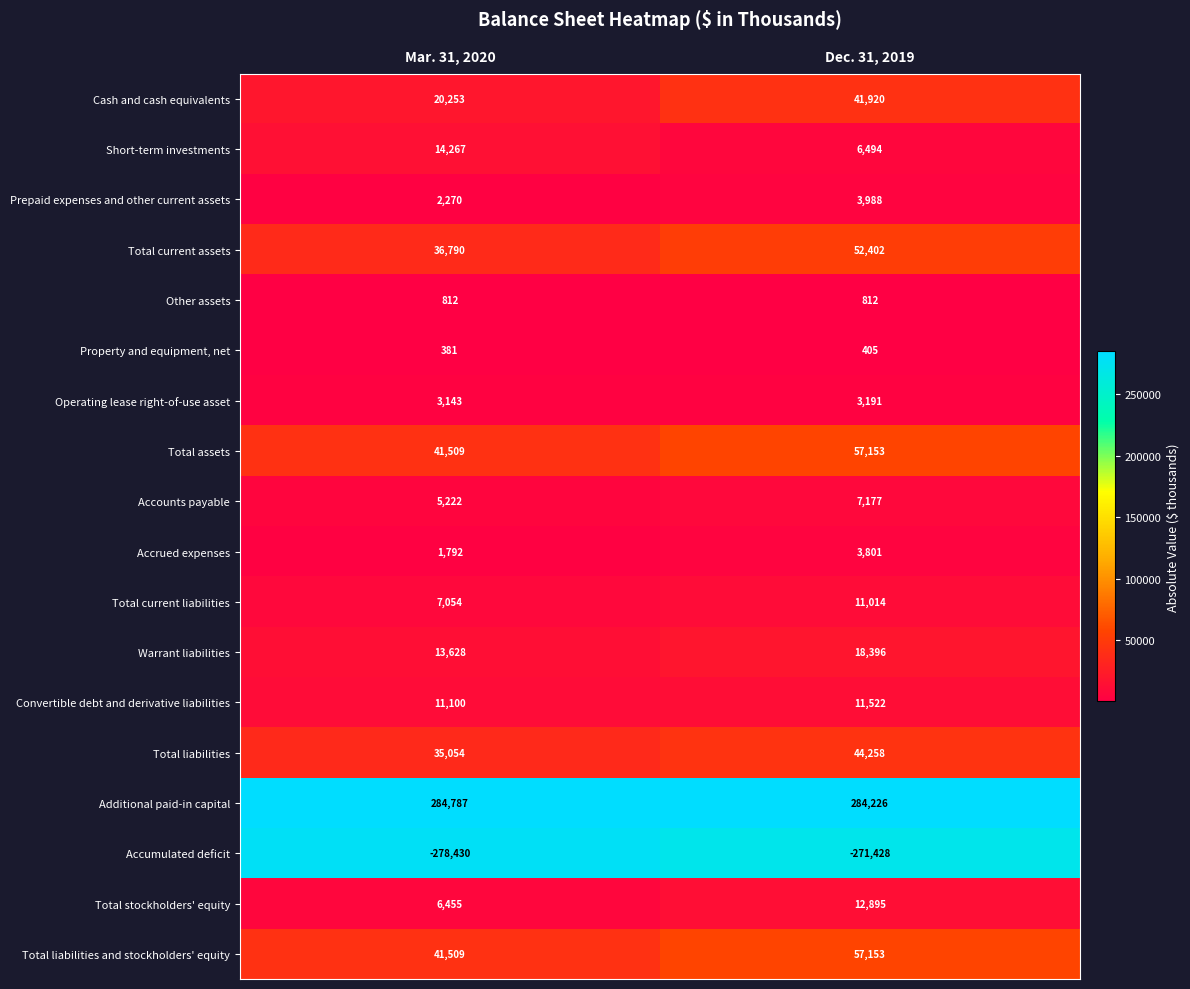

Is it true that Property and equipment, net equals 702 at Dec. 31, 2019?

False